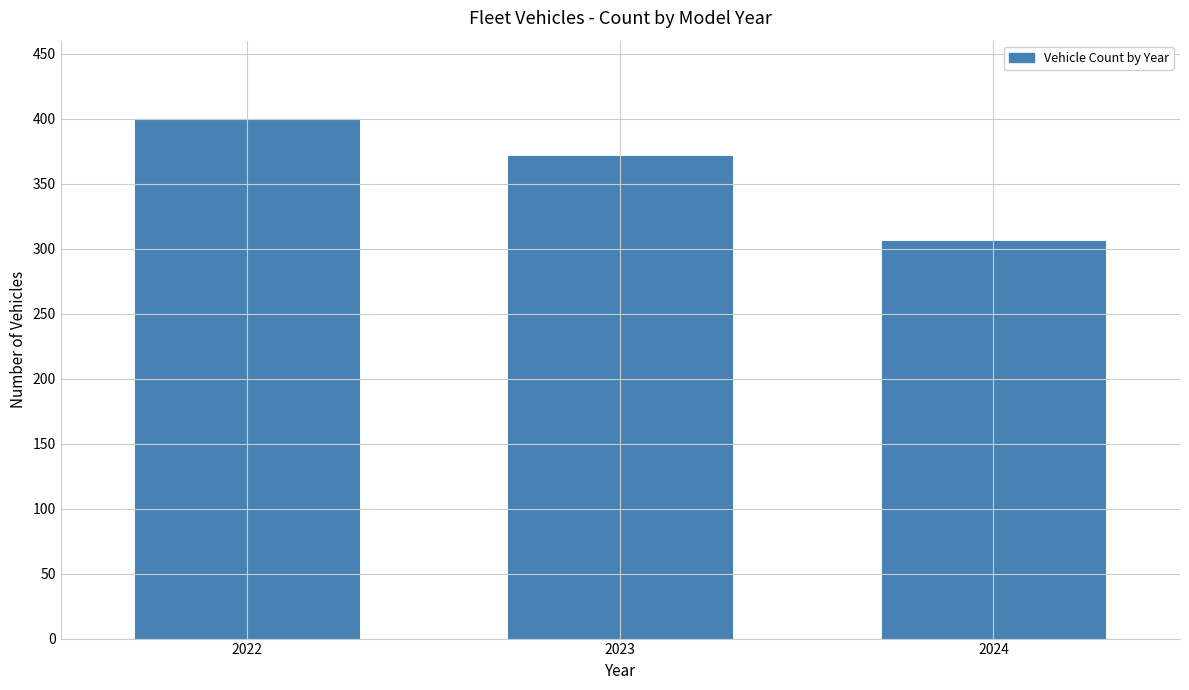

Reading right to left, transcribe all the data shown in this chart.

306	371	400